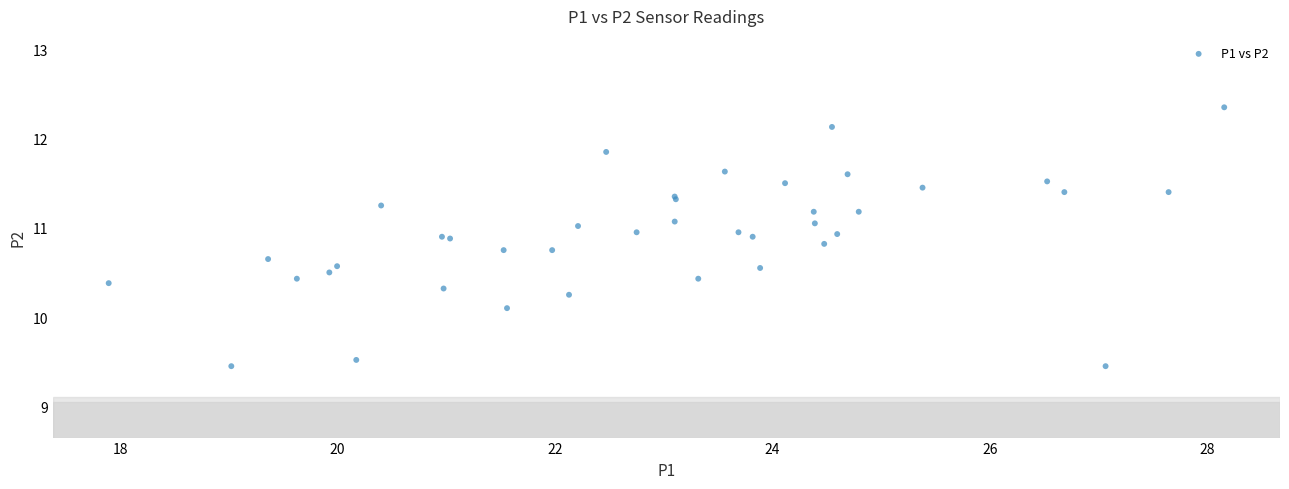

What Y value in the scatter plot is closest to 10?

10.1